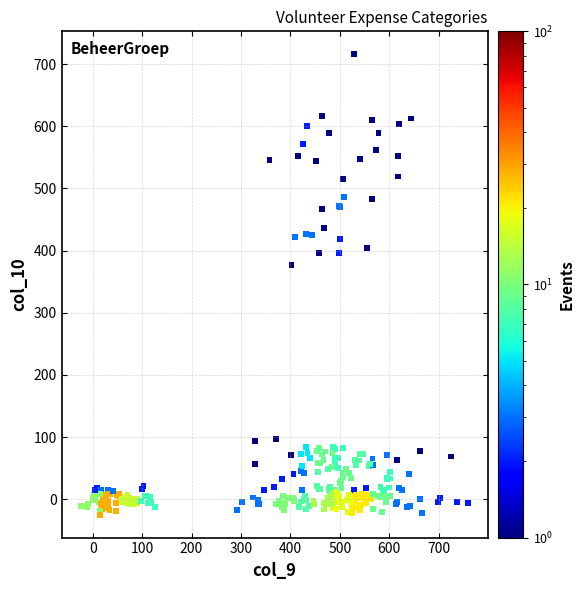

What Y value in the scatter plot is closest to 345?

377.6